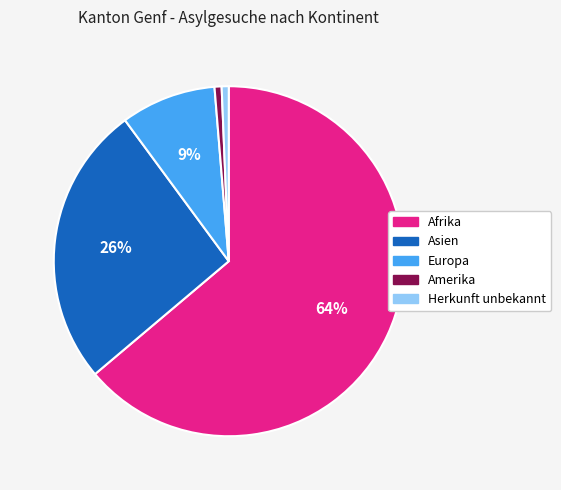

To the nearest percent, what is the average slice percentage?

20%